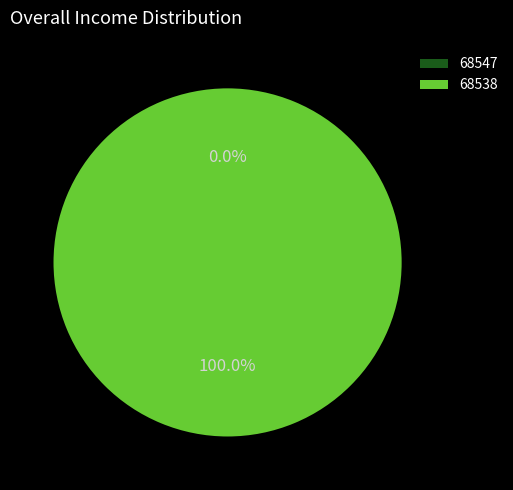

Does 68538 represent more than half of the total?

Yes